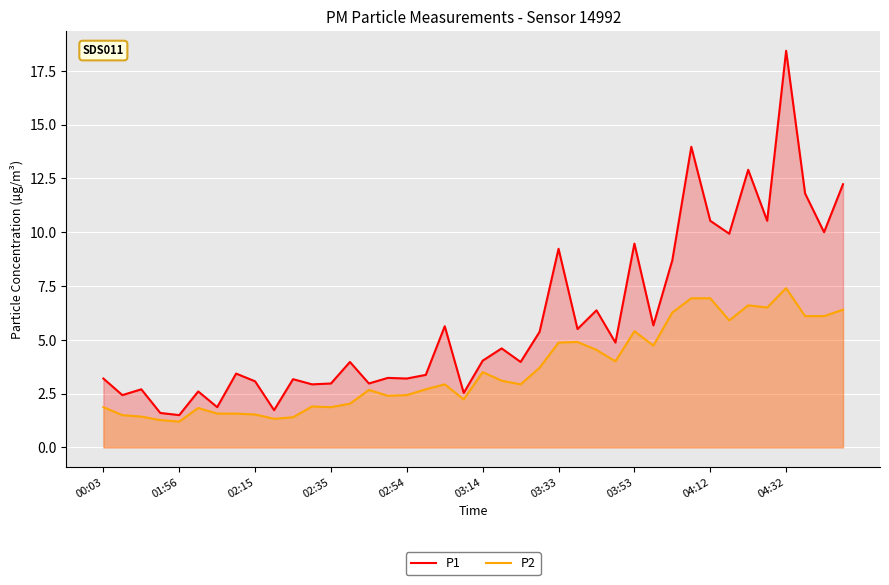

True or false: P1 and P2 intersect in this chart.

False